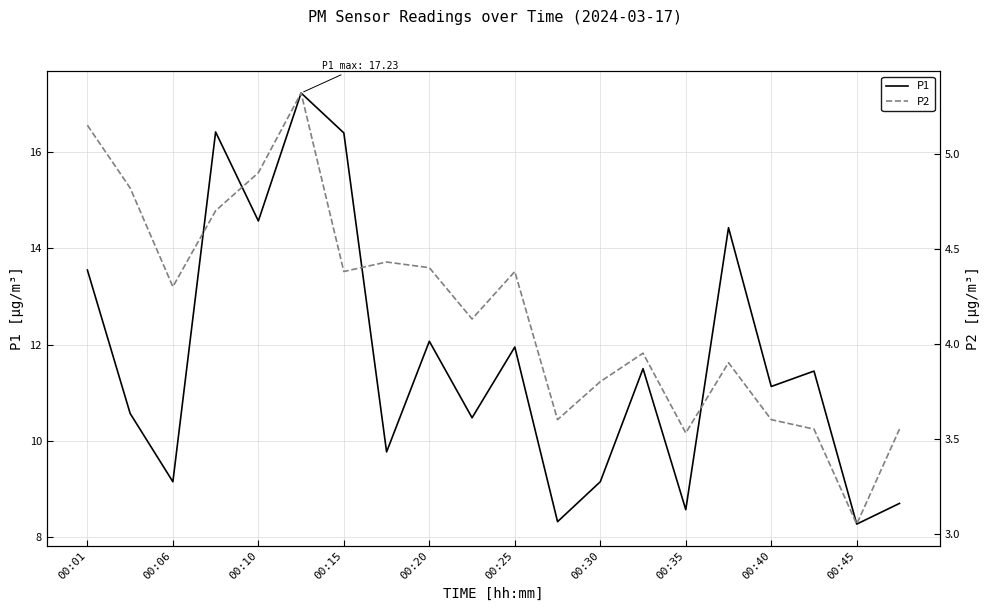

Rank the series by their average value, from highest to lowest.

P1, P2